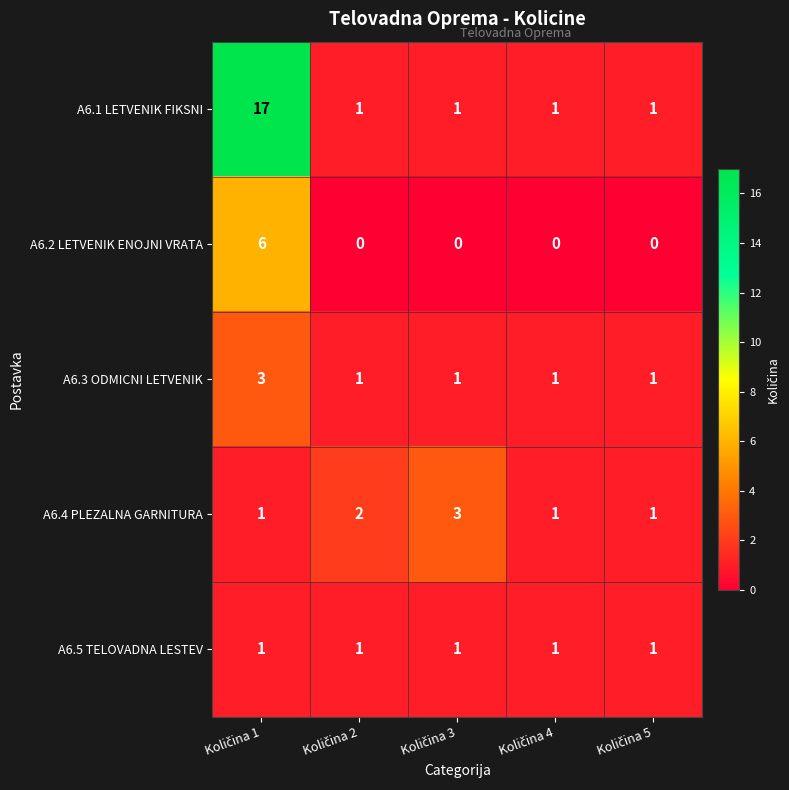

What is the greatest value displayed?

17